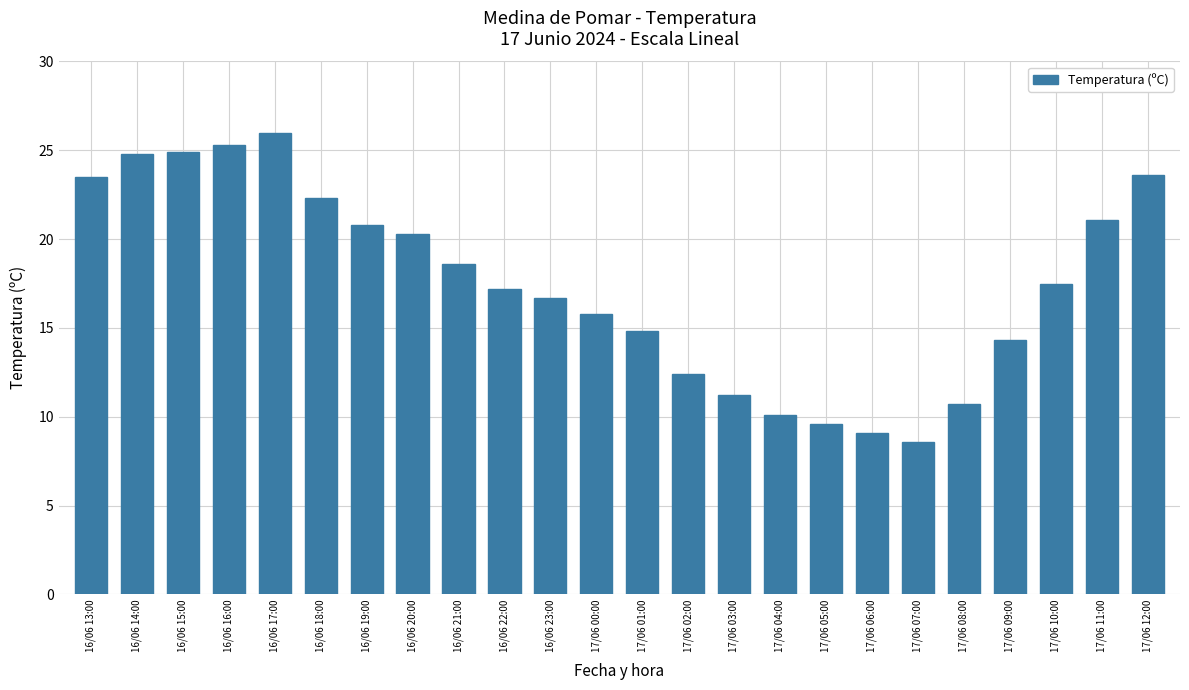

What position from the left is 16/06 21:00?

9